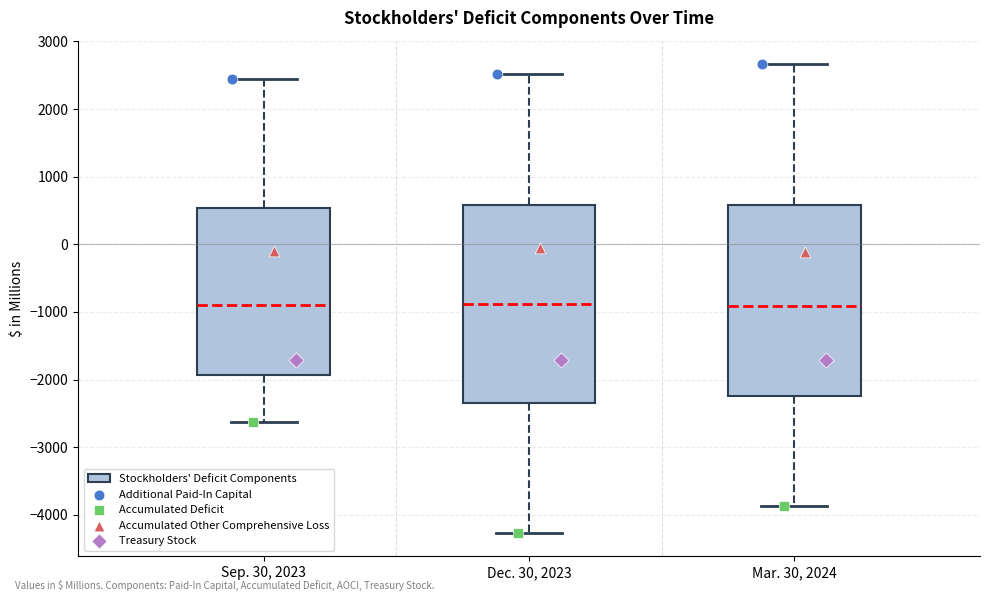

Comparing the boxes themselves (not the whiskers), which one is the tallest?

Dec. 30, 2023